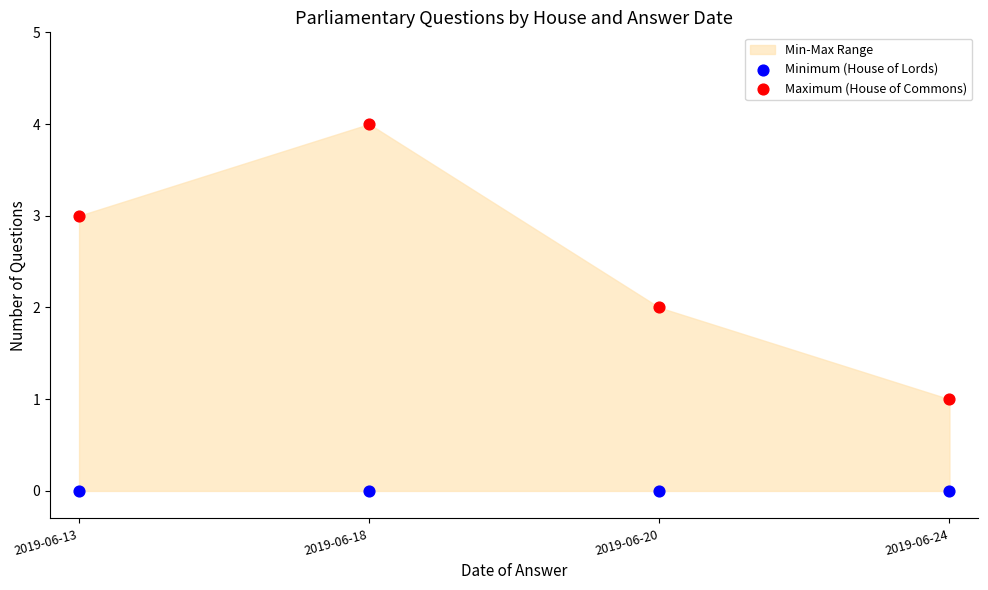

Which series contains the highest Y value?

Maximum (House of Commons)